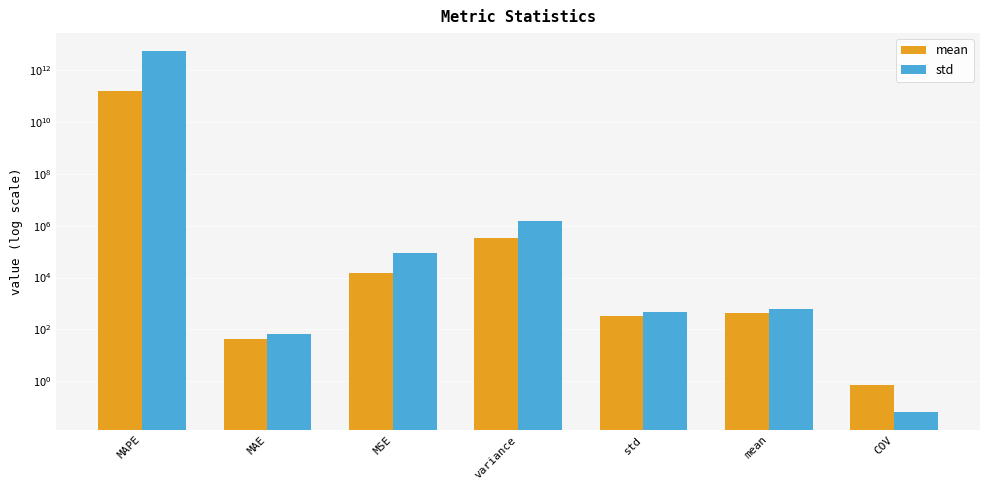

What is the total value across all series at std?

797.2